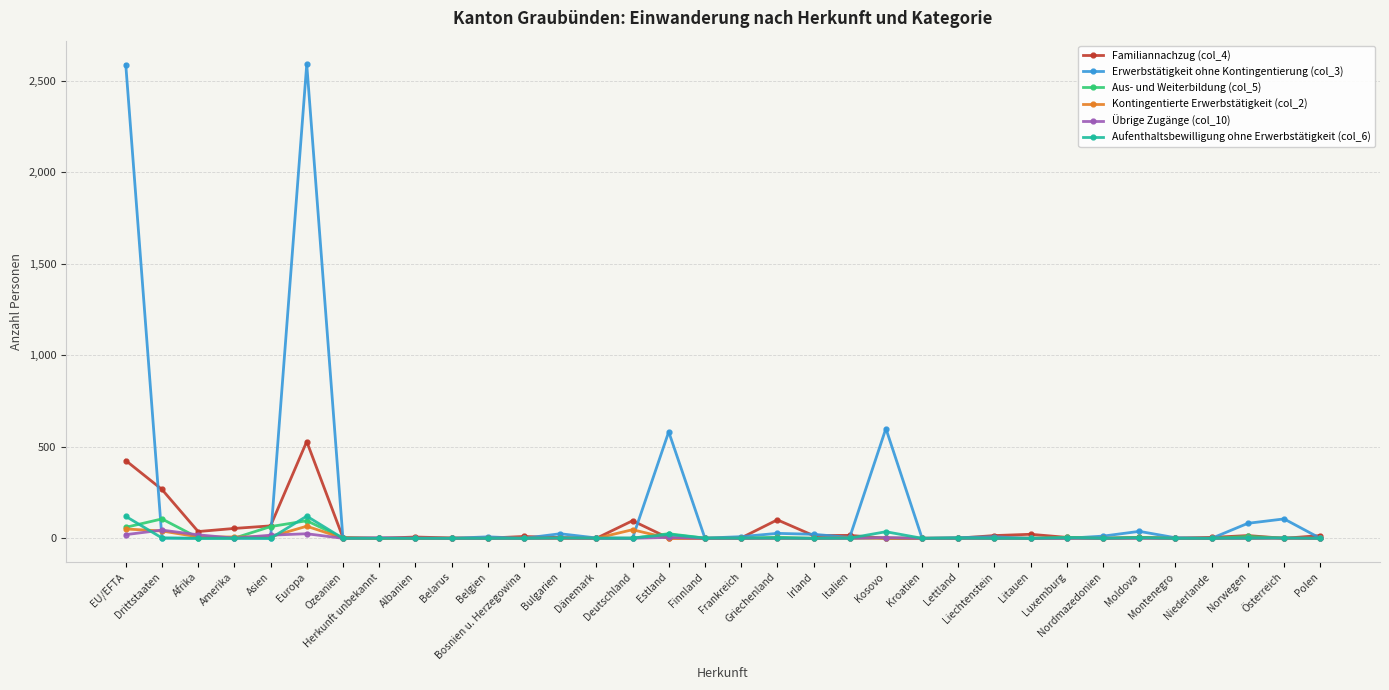

What are all the series names shown in the legend?

Familiannachzug (col_4), Erwerbstätigkeit ohne Kontingentierung (col_3), Aus- und Weiterbildung (col_5), Kontingentierte Erwerbstätigkeit (col_2), Übrige Zugänge (col_10), Aufenthaltsbewilligung ohne Erwerbstätigkeit (col_6)